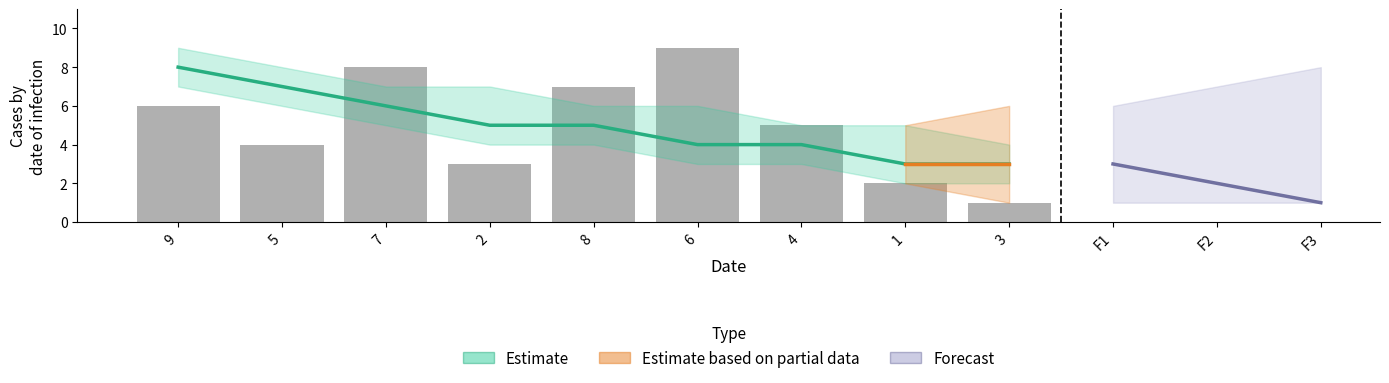

At which category is the sum across all series the highest?

9